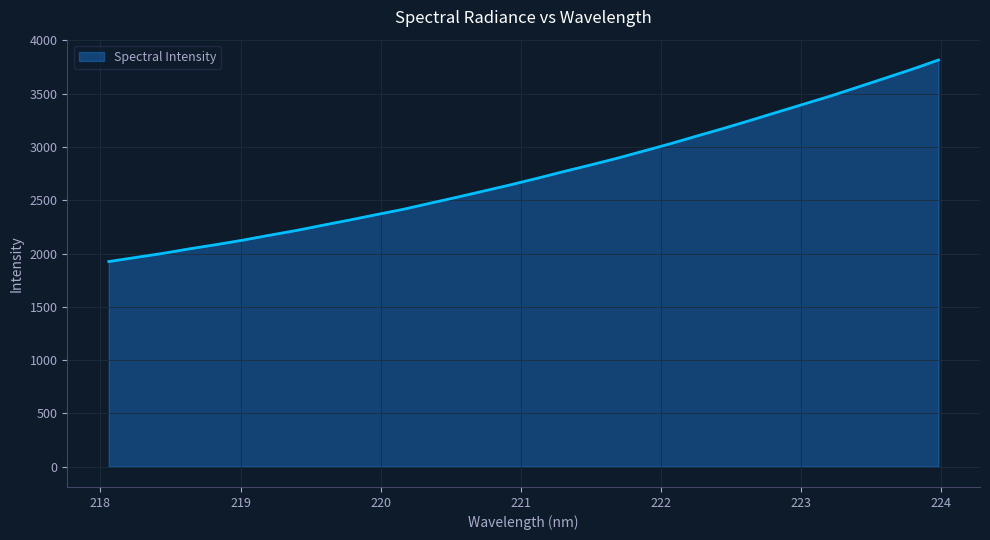

What is the smallest value displayed?

1924.7